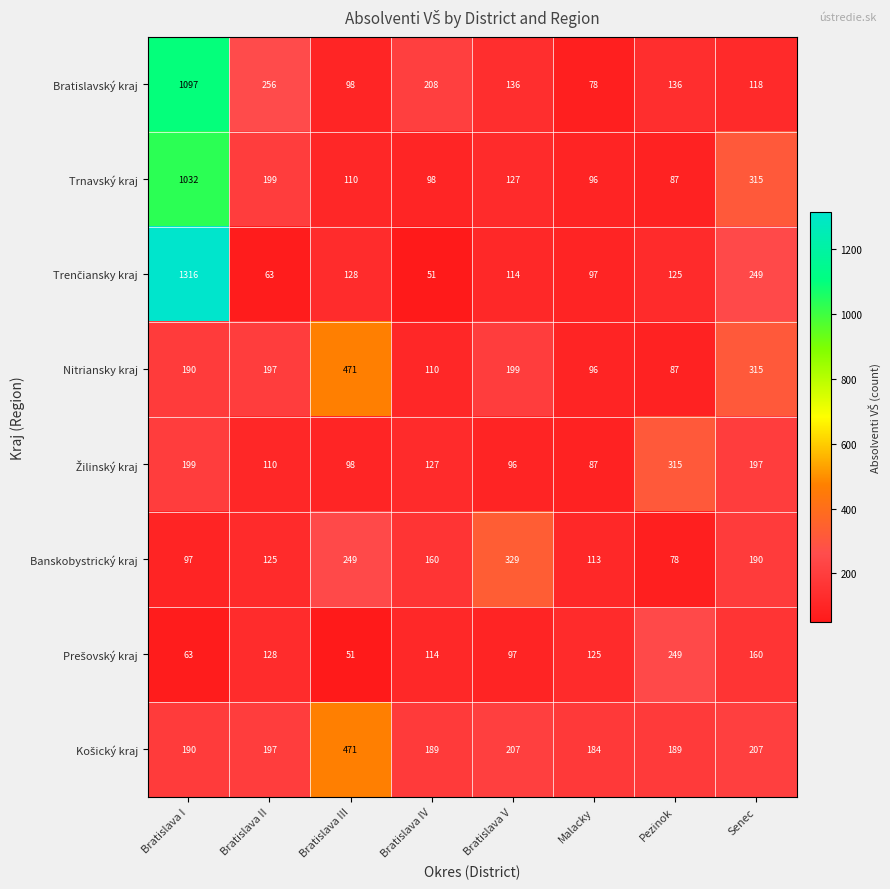

What is the maximum value shown in the chart?

1316